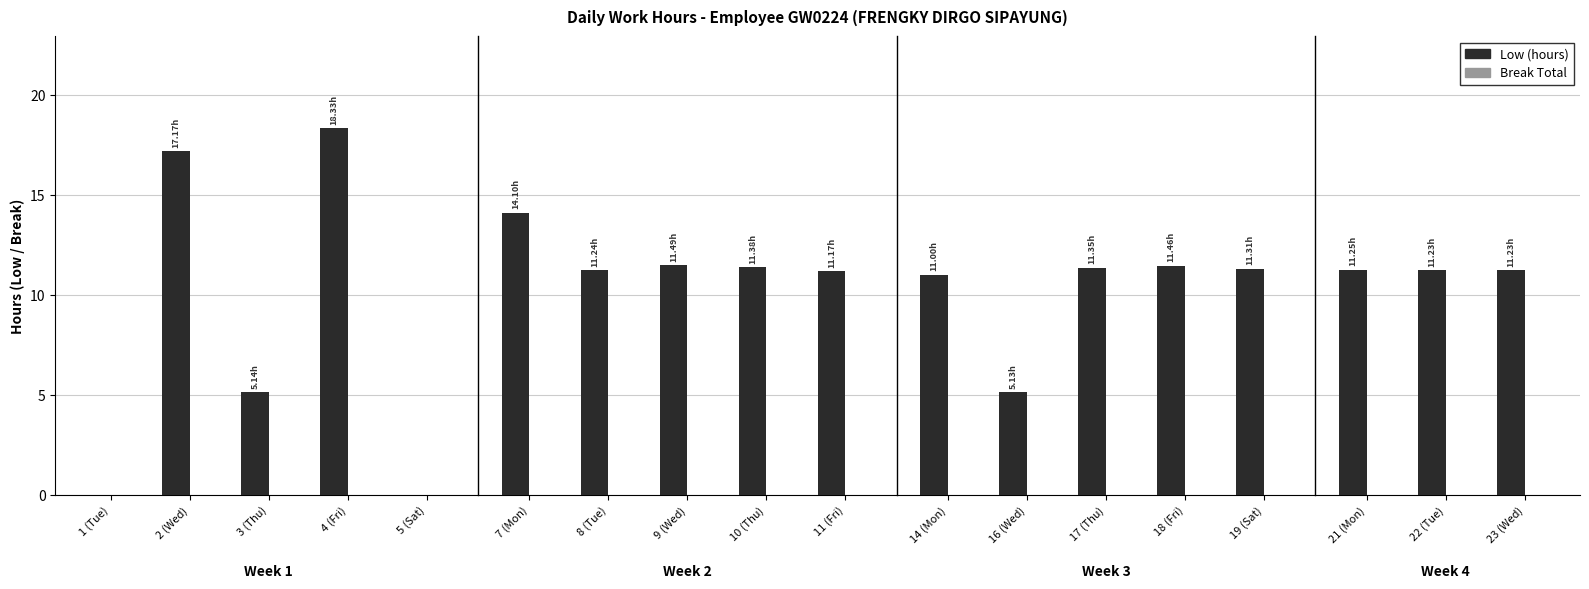

What is the sum of all values?

184.0